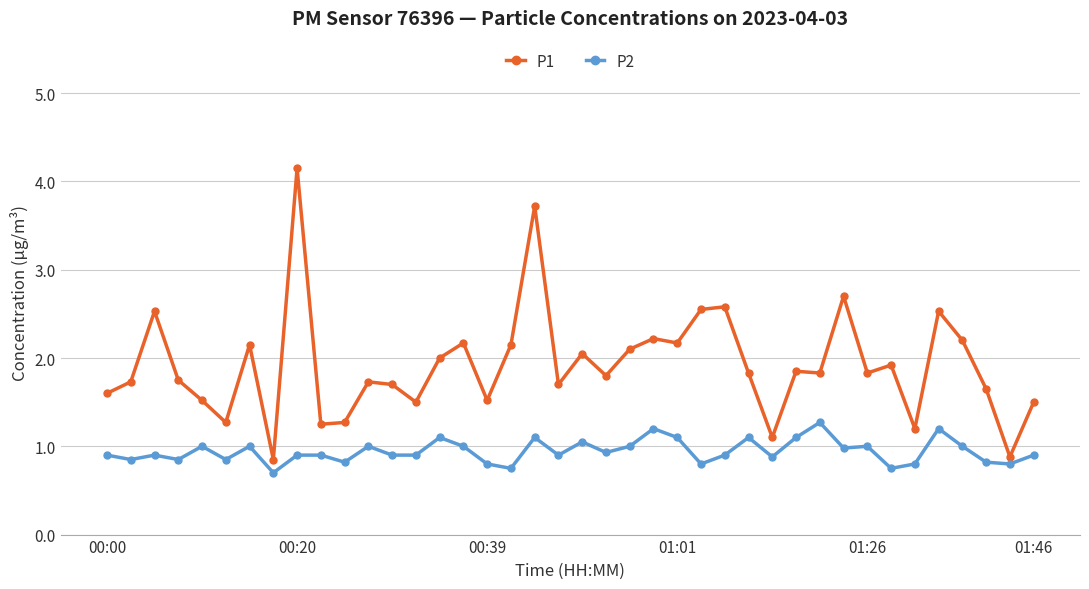

List the series in order of their peak value, lowest first.

P2, P1